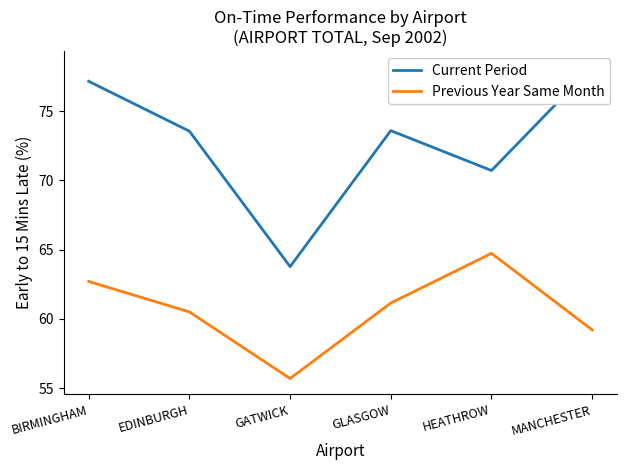

Which series has the widest spread of values?

Current Period